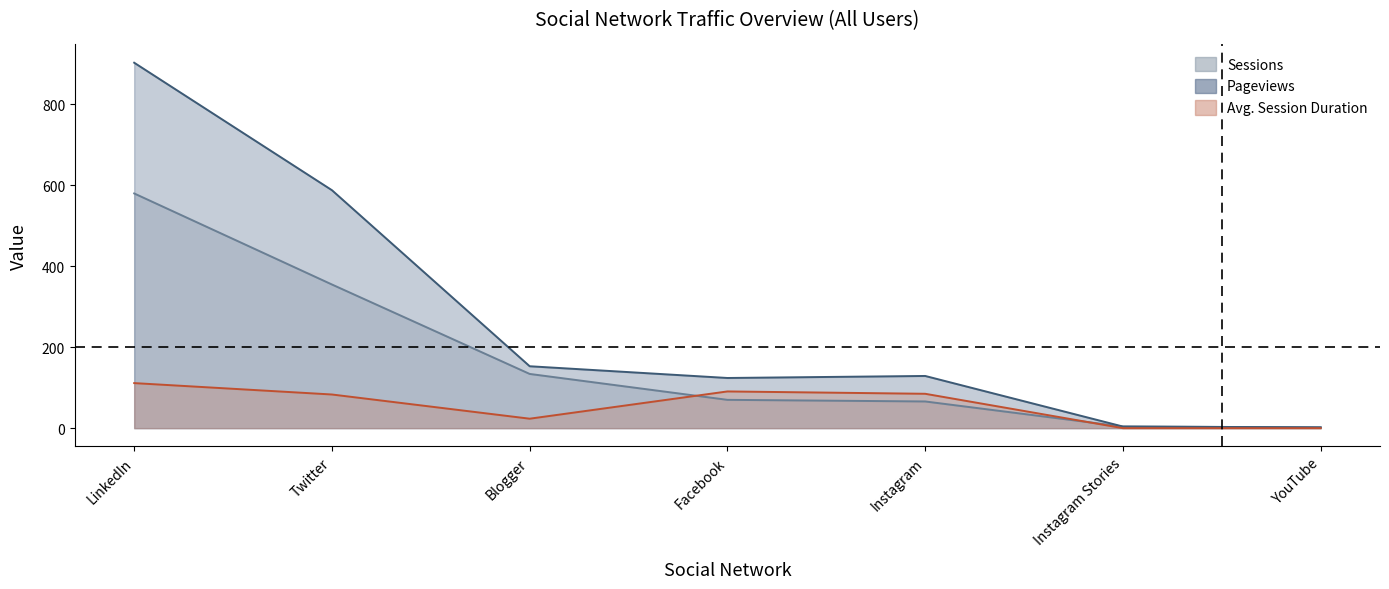

Between Facebook and YouTube, which series saw the biggest shift?

Pageviews